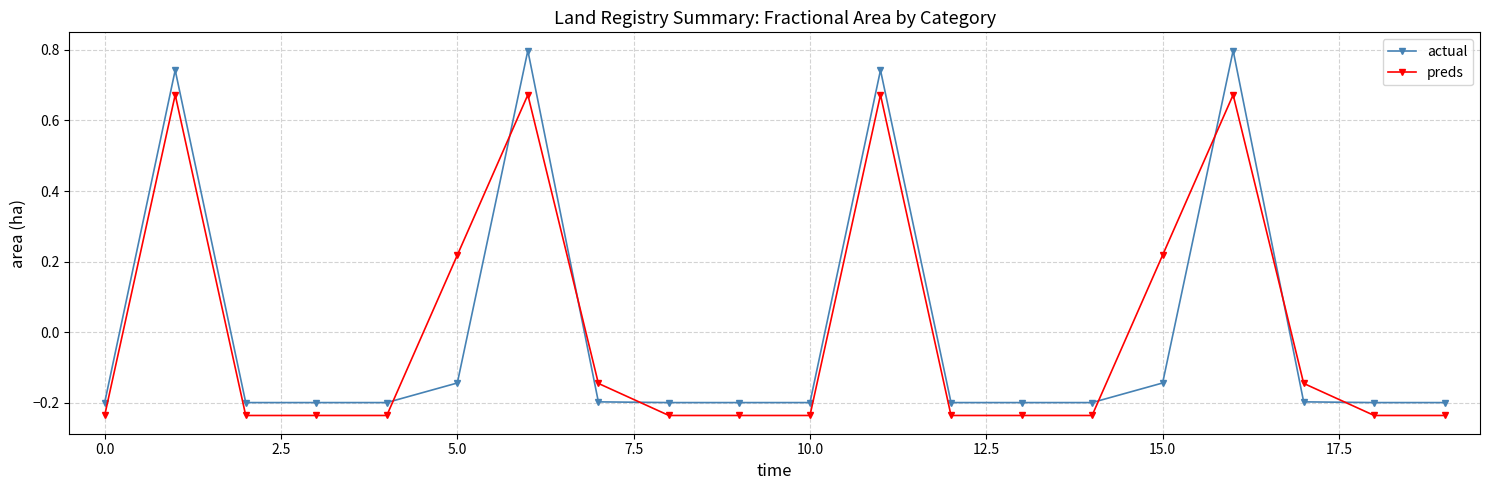

At how many categories does at least one series exceed 0?

6